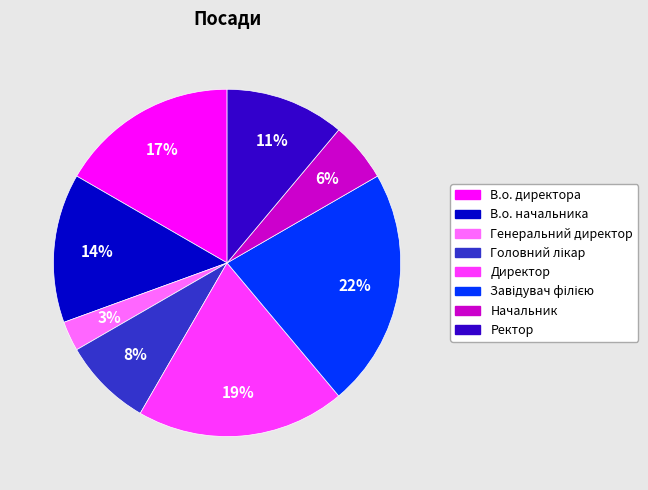

How many segments does this pie chart have?

8